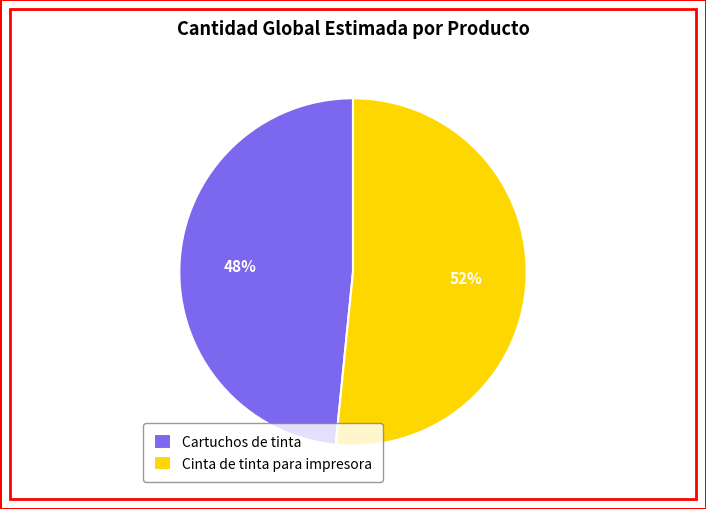

Is it true that Cinta de tinta para impresora is 52% of the pie?

True